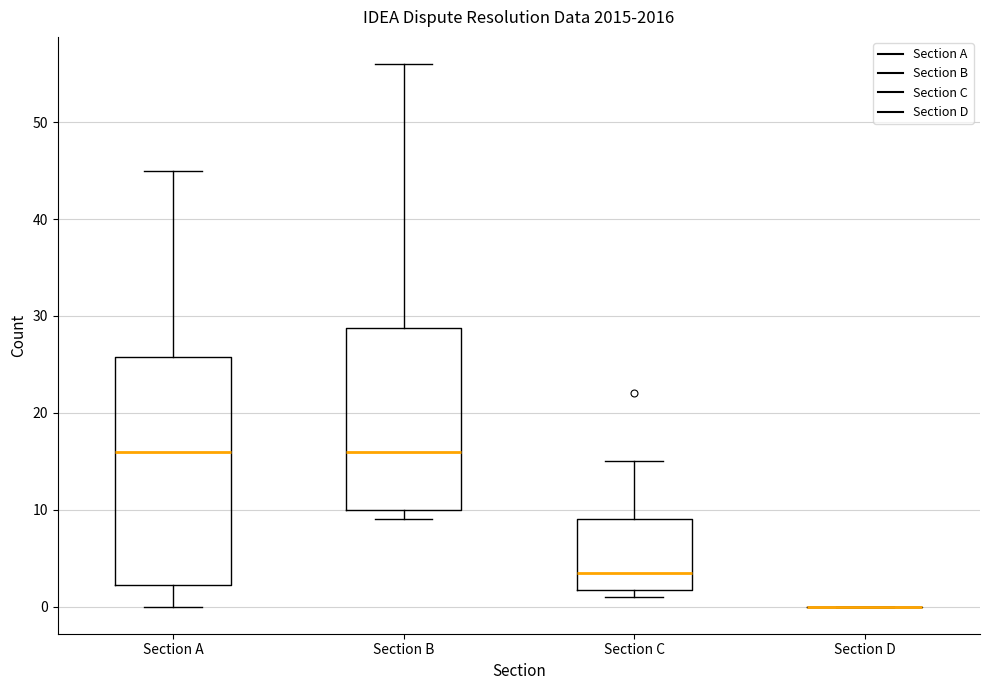

Comparing the boxes themselves (not the whiskers), which one is the tallest?

Section A